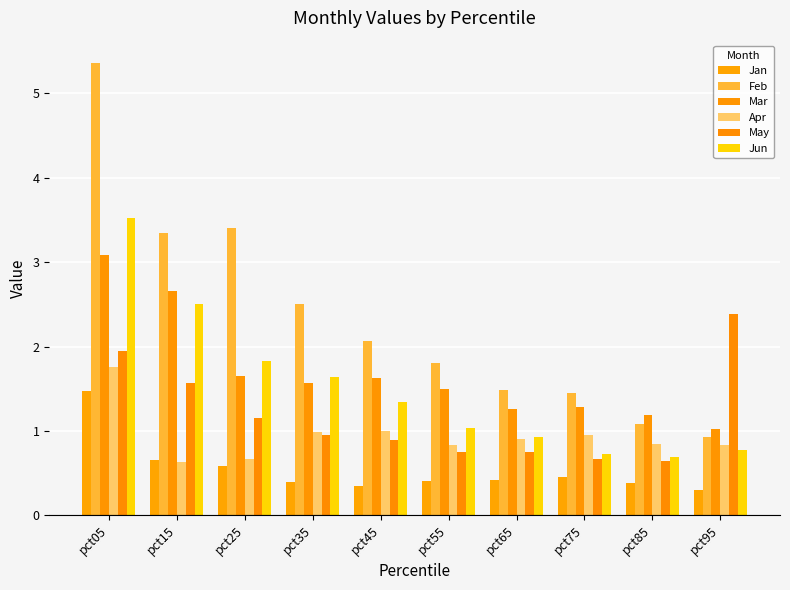

At which category does the chart reach its minimum across all series?

pct95